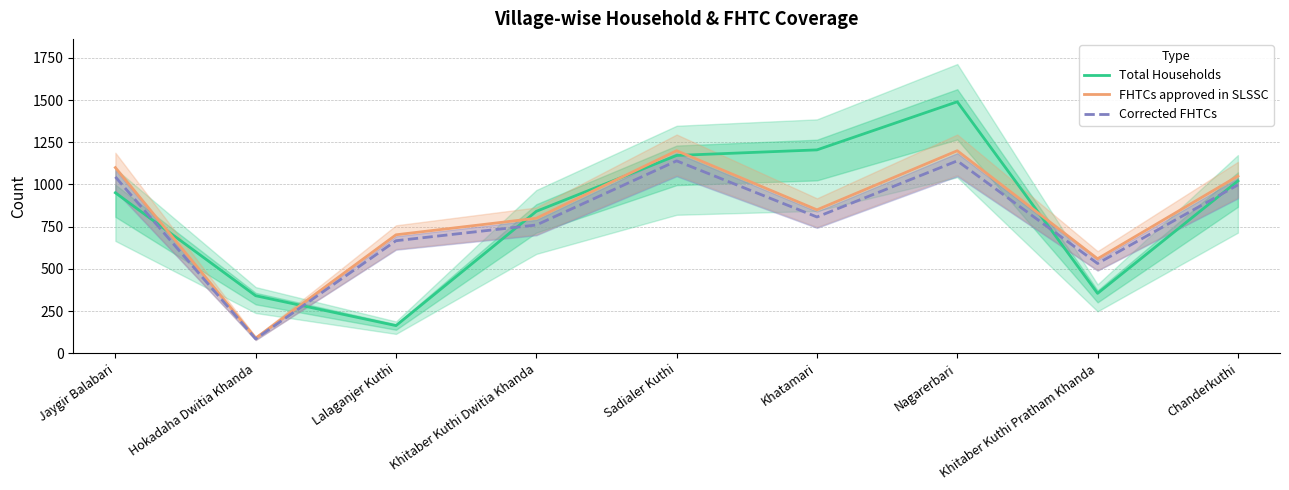

At which label does FHTCs approved in SLSSC reach its peak?

Sadialer Kuthi